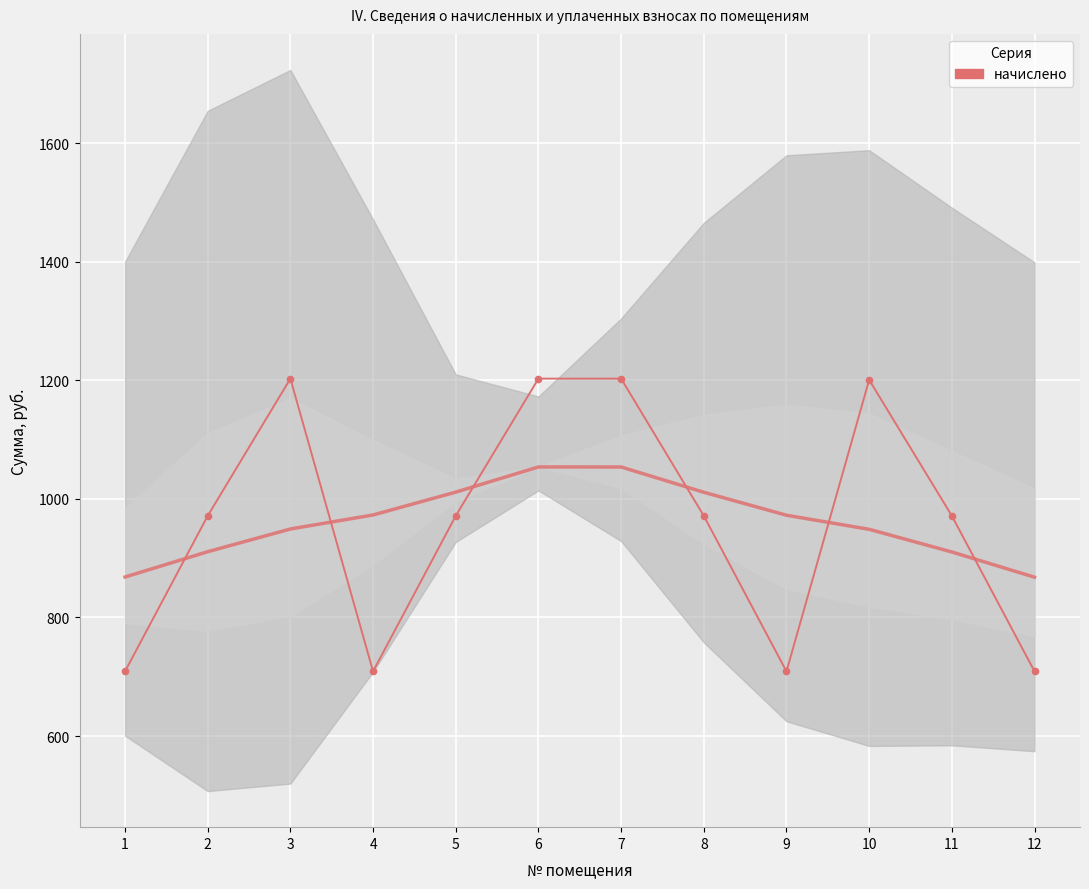

What is the value of the 3rd point from the left?

1203.0